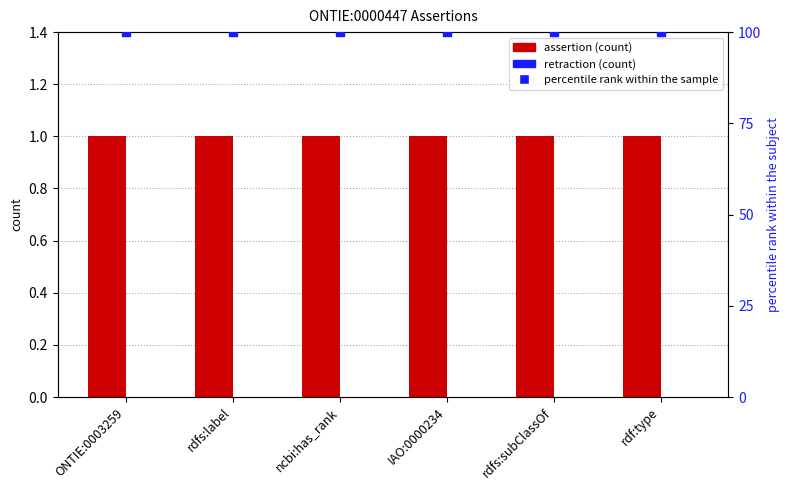

Which series reaches the minimum Y coordinate?

retraction